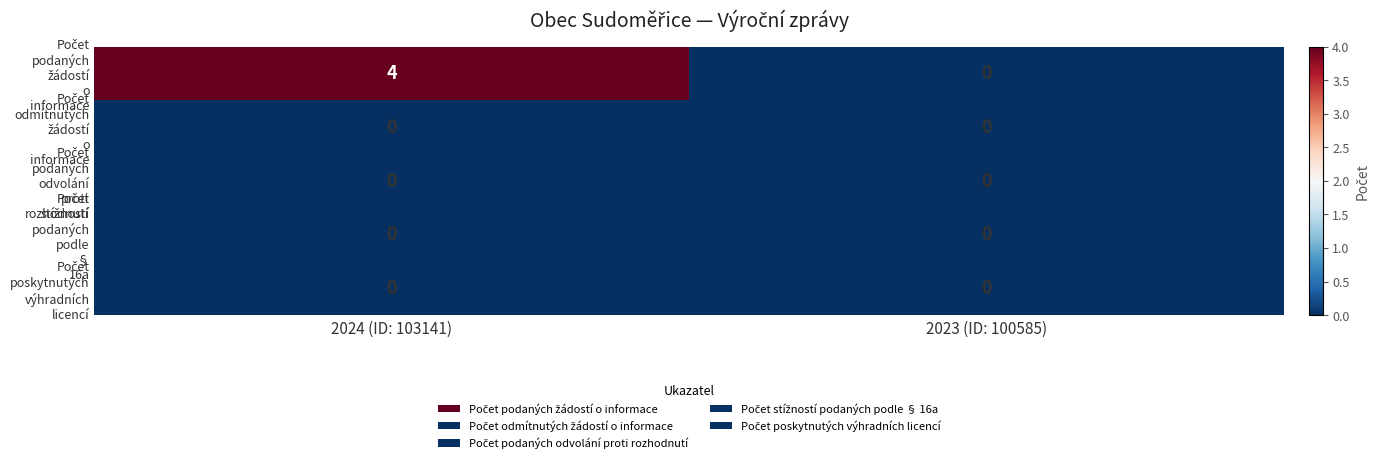

What is the maximum value shown in the chart?

4